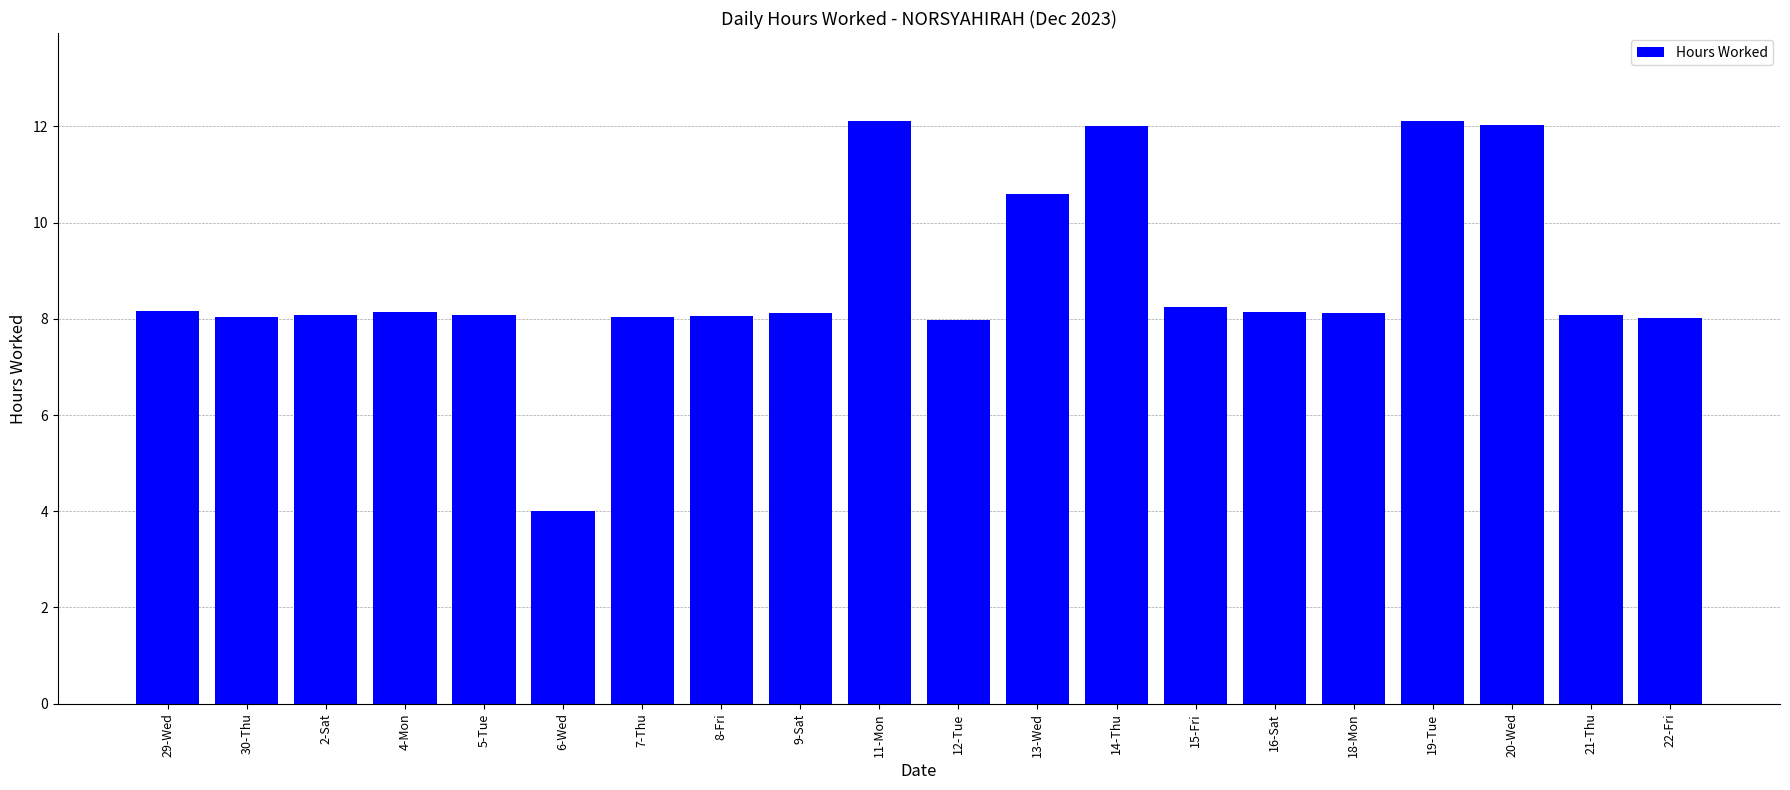

What is the difference between the values at 15-Fri and 22-Fri?

0.2